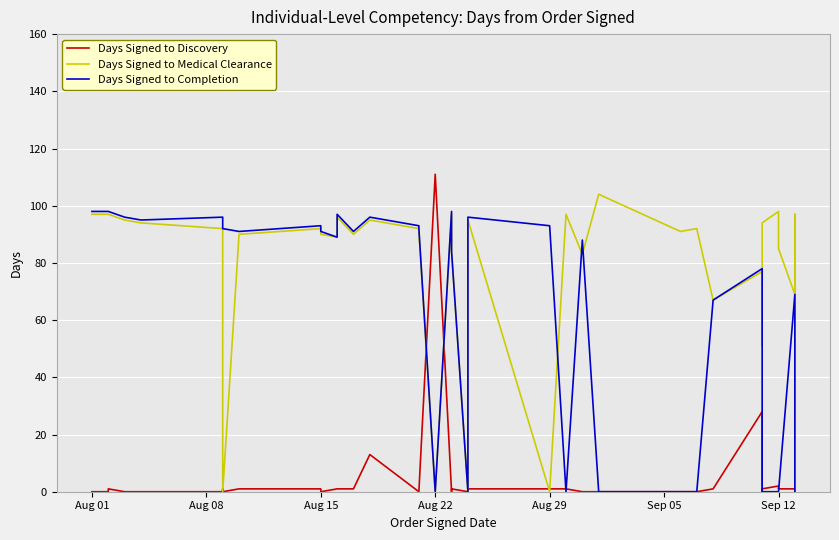

Which series has the largest range (max minus min)?

Days Signed to Discovery